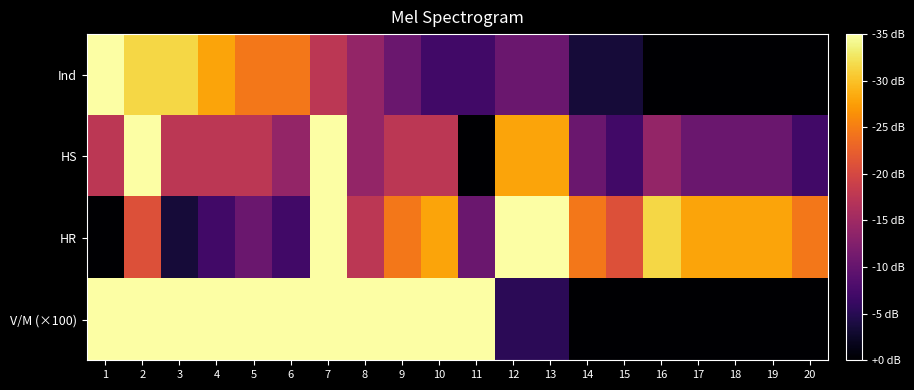

Which series changed the most between 11 and 19?

V/M (×100)